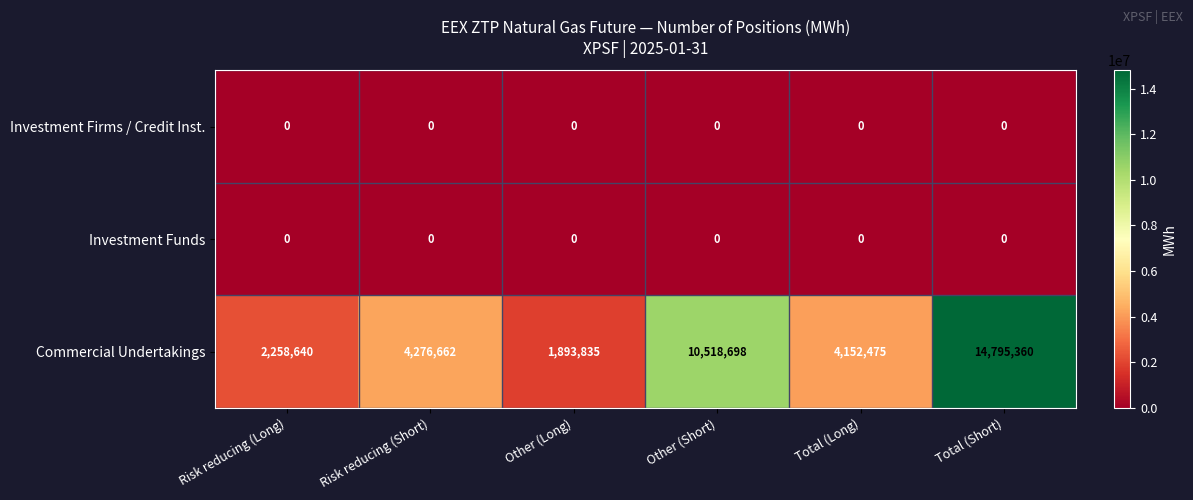

Which series has the largest total across all categories?

Commercial Undertakings